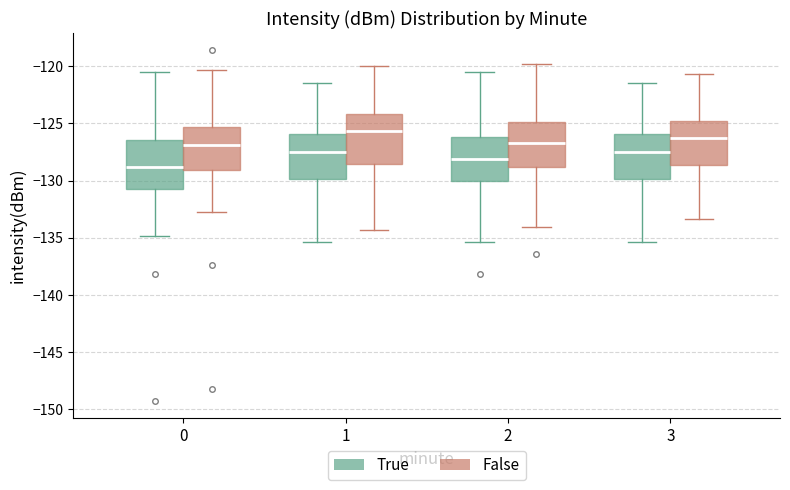

Which box has the highest median line?

1 (False)